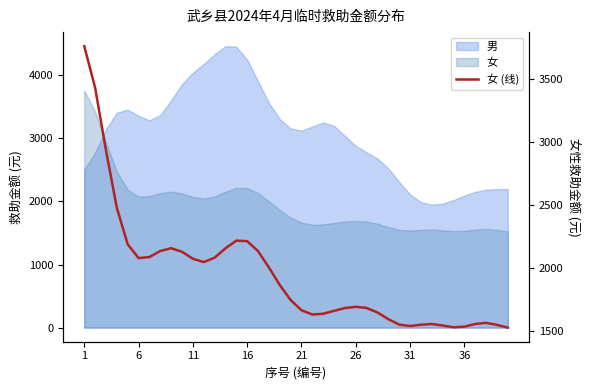

Is it true that the value at 11 is 3221?

False